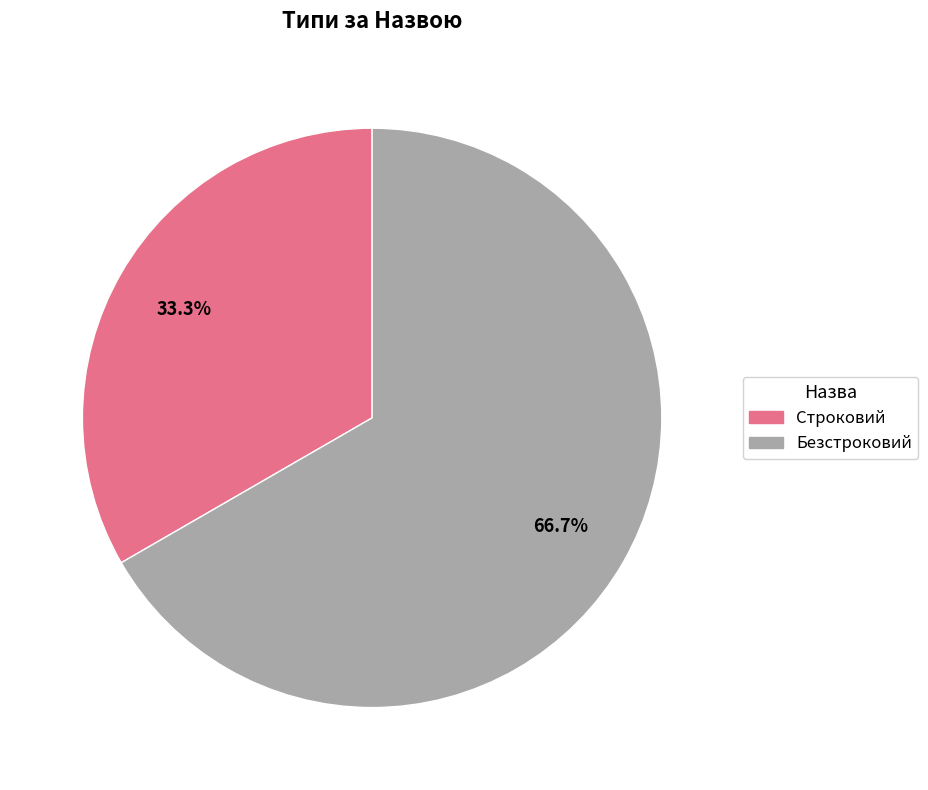

Which slice is the largest?

Безстроковий